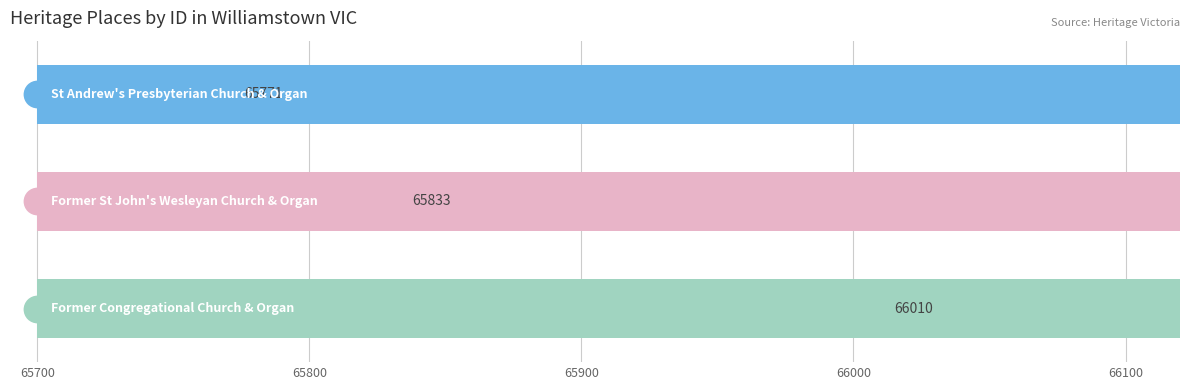

Between 65700 and 65900, which is larger?

65900